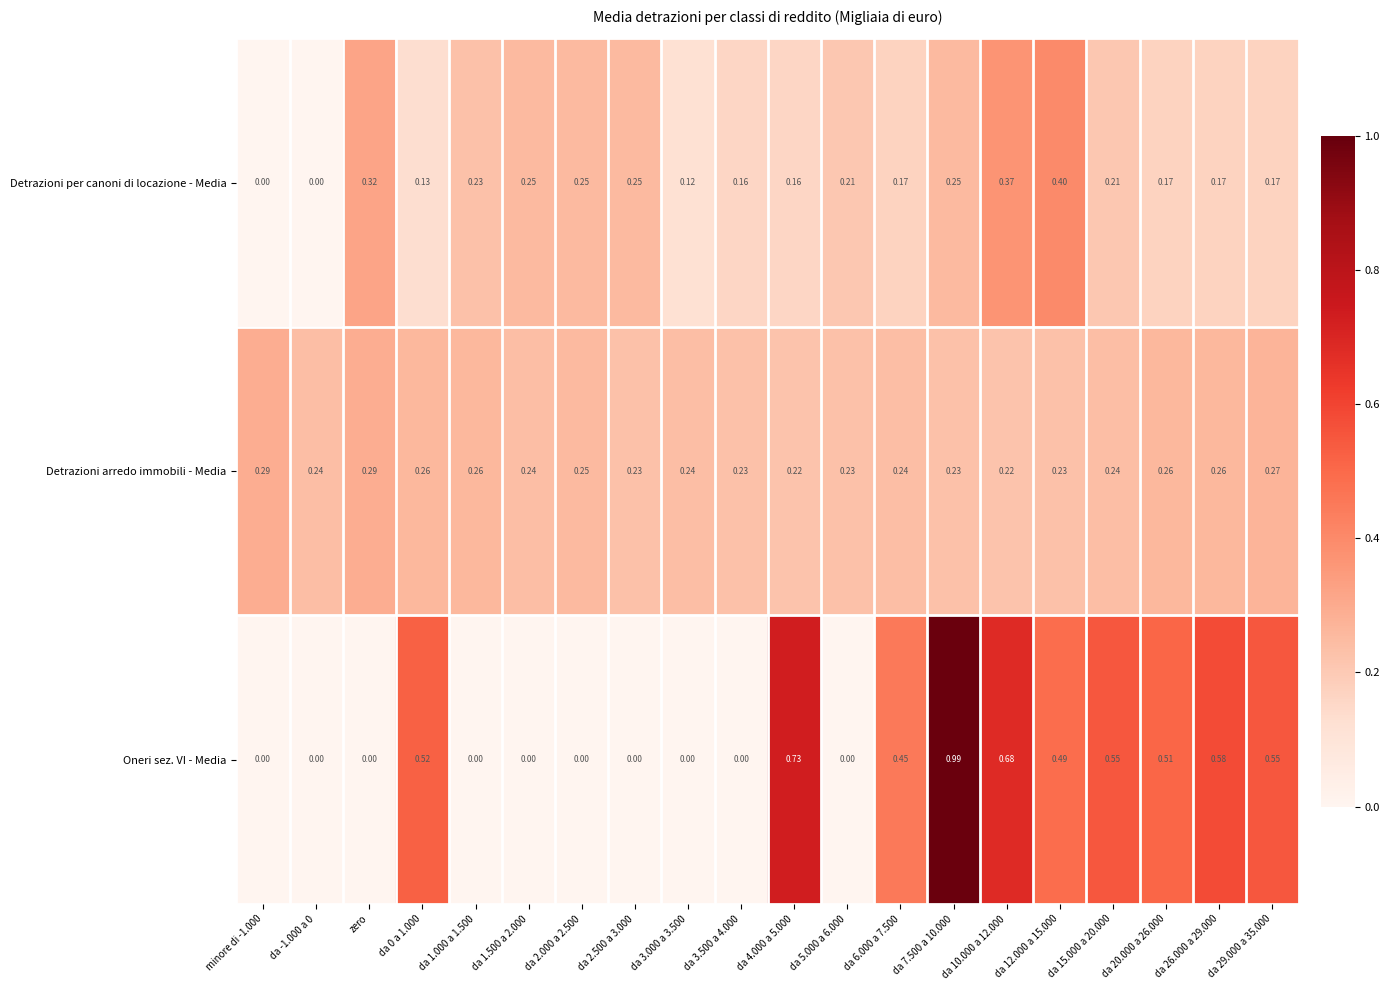

Which series changed the most between da 3.500 a 4.000 and da 5.000 a 6.000?

Detrazioni per canoni di locazione - Media